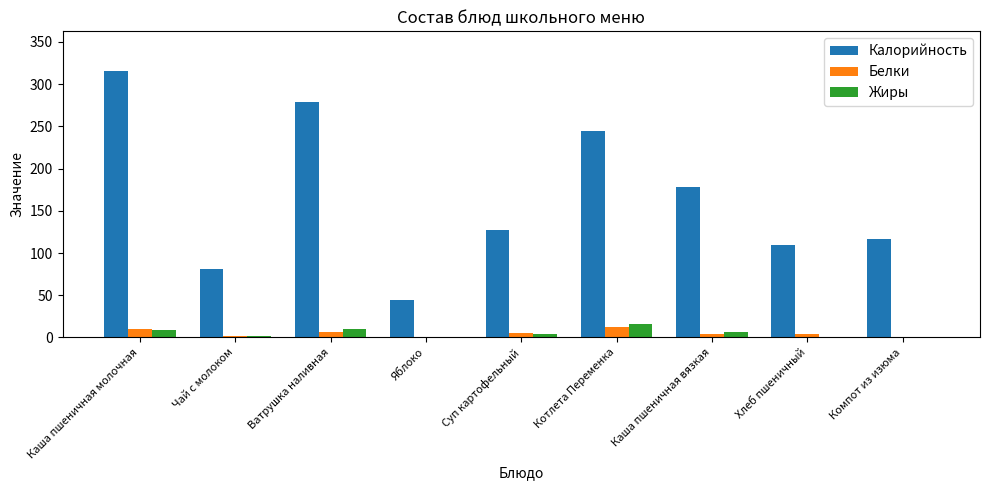

What is the average value of the Калорийность series?

166.1